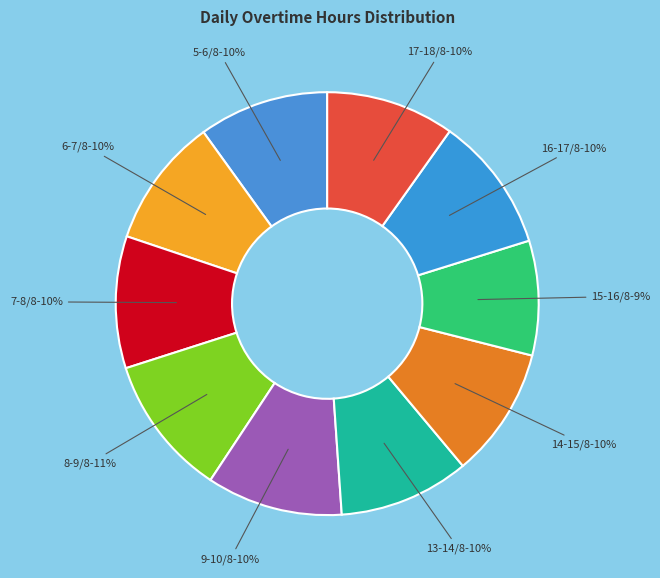

Approximately how many times larger is the value at 8-9/8-11% compared to 13-14/8-10%?

1.1